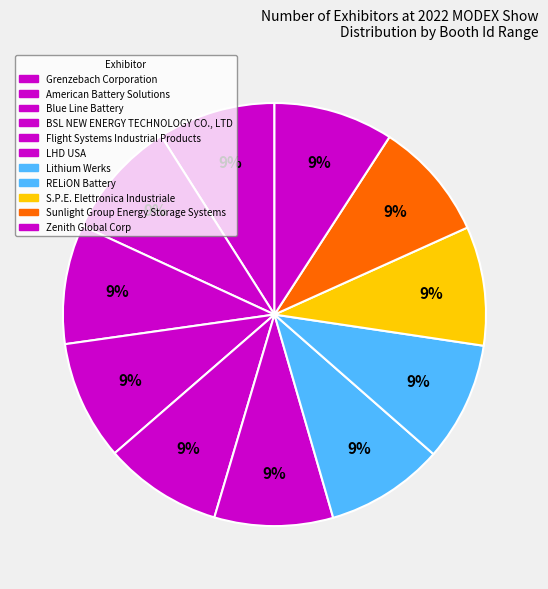

Is there a majority slice in this chart?

No